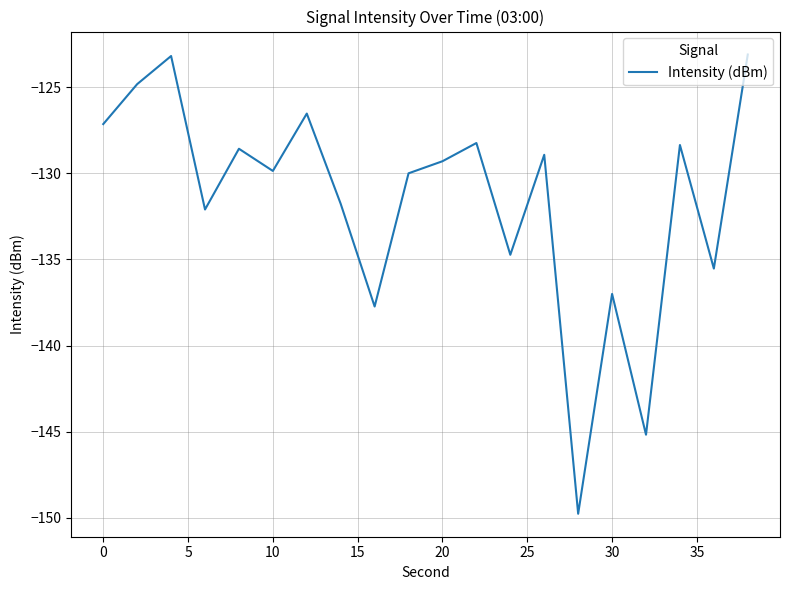

What is the greatest value displayed?

-123.1